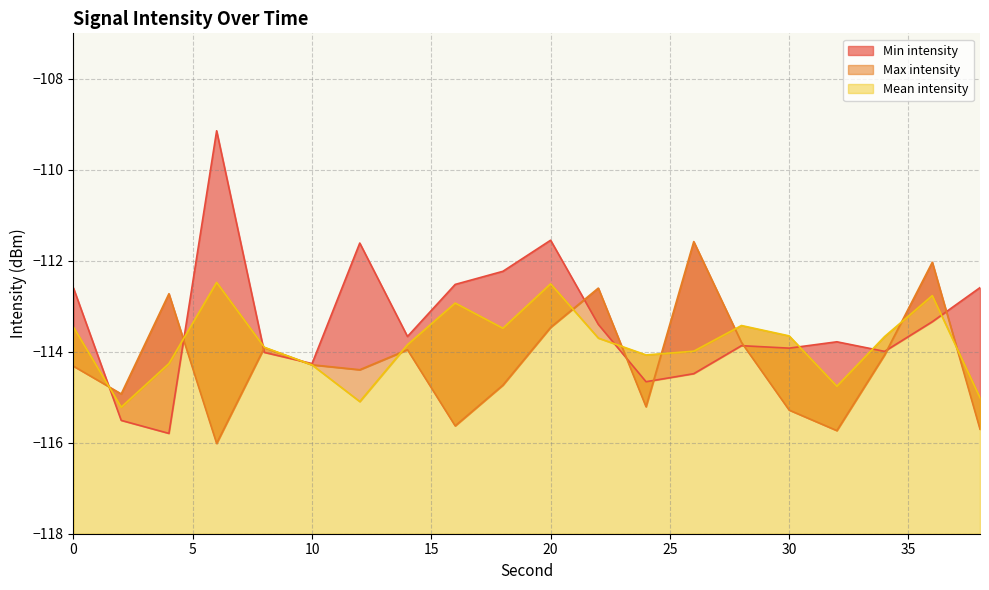

Between which two adjacent categories do Max intensity and Mean intensity first intersect?

0 and 2